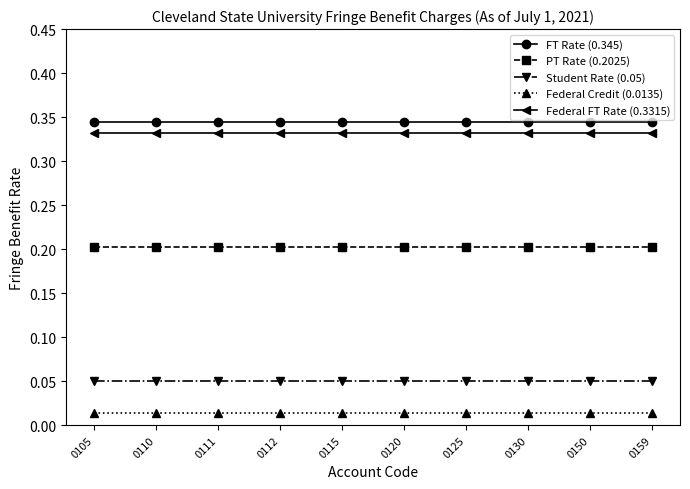

True or false: Federal FT Rate (0.3315) and PT Rate (0.2025) cross at least once.

False